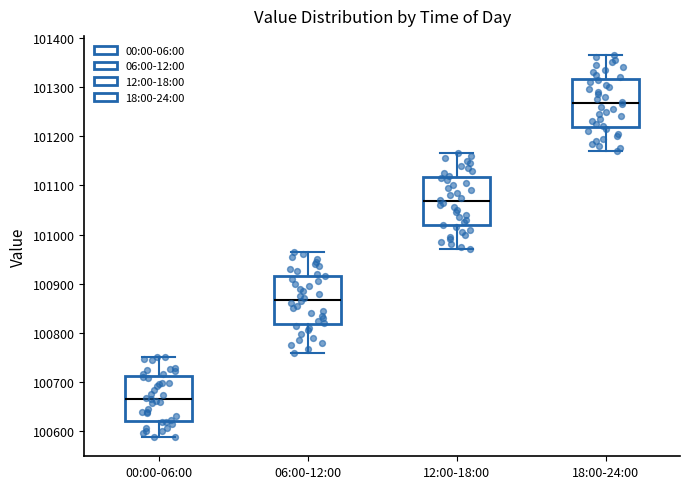

Where is the lower edge of the box for 18:00-24:00 on the y-axis? The values are not printed on the chart, so give them approximately, as read against the axis.

101220